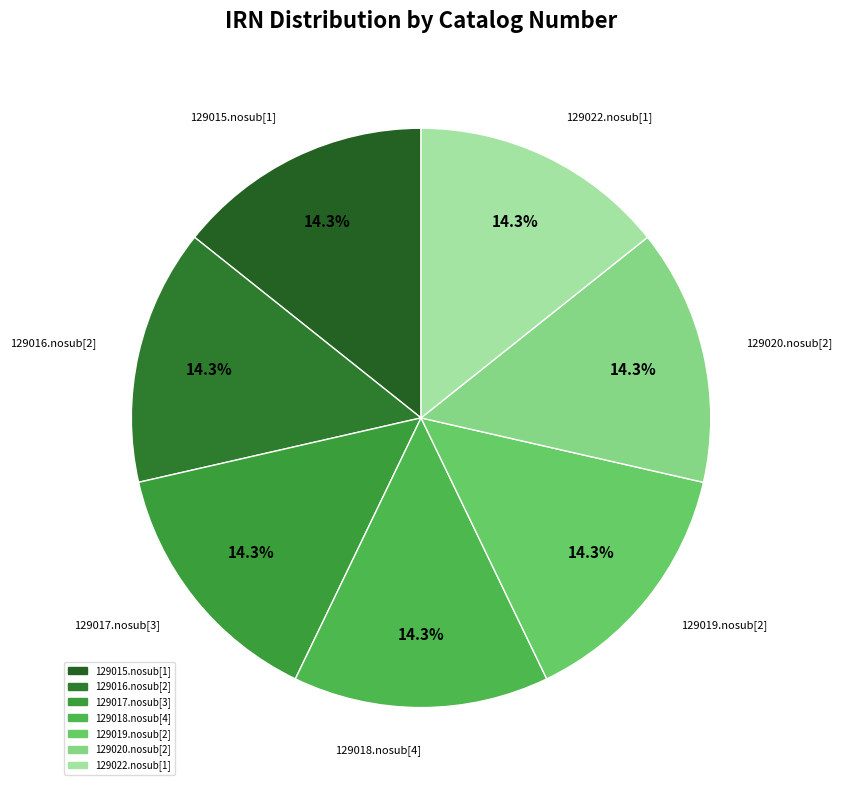

Approximately how many times larger is the value at 129017.nosub[3] compared to 129019.nosub[2]?

1.0